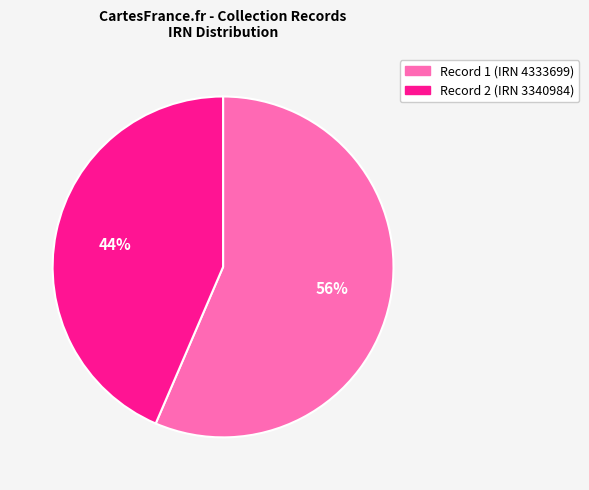

To the nearest percent, what portion does Record 1 (IRN 4333699) represent?

56%